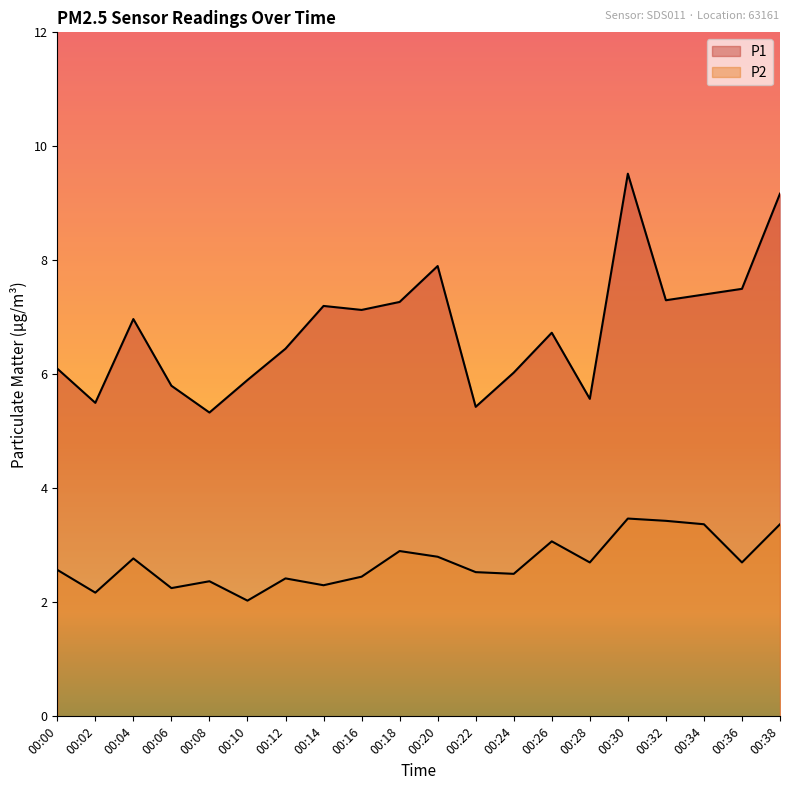

Which series has the widest spread of values?

P1